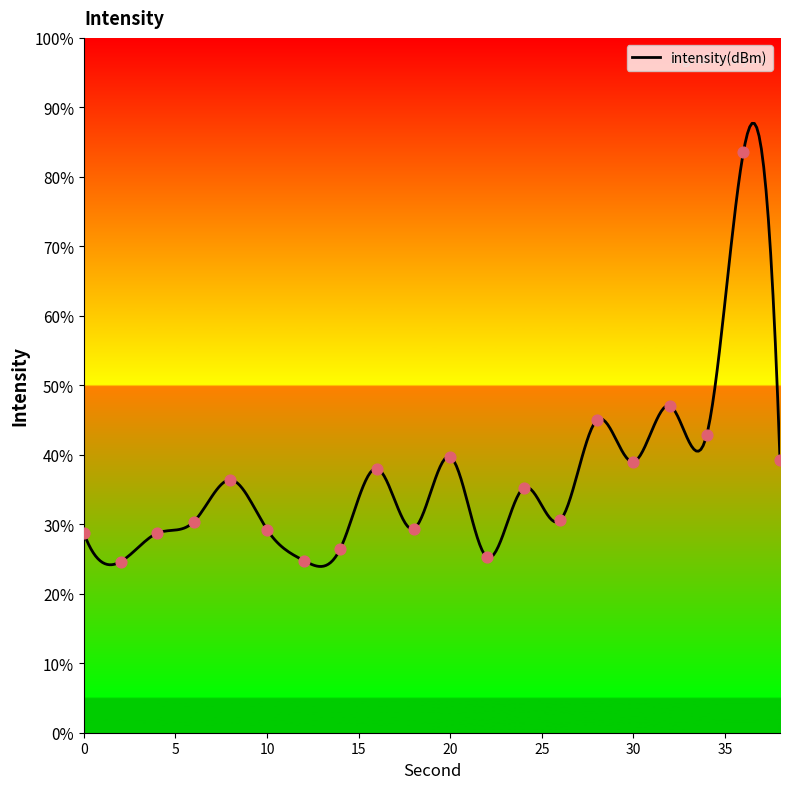

What is the change in value from 30 to 36?

+44.5